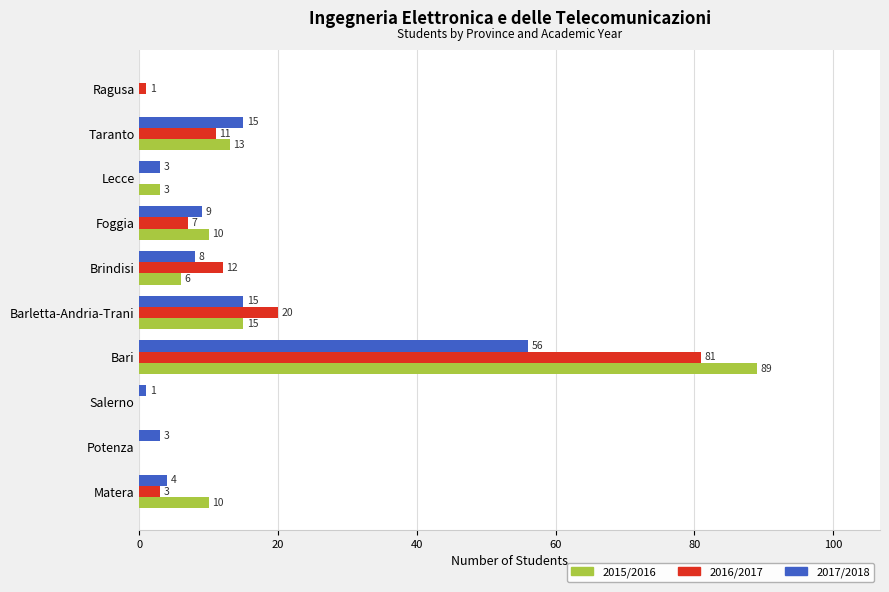

At which label is 2015/2016 closest to 44?

Barletta-Andria-Trani